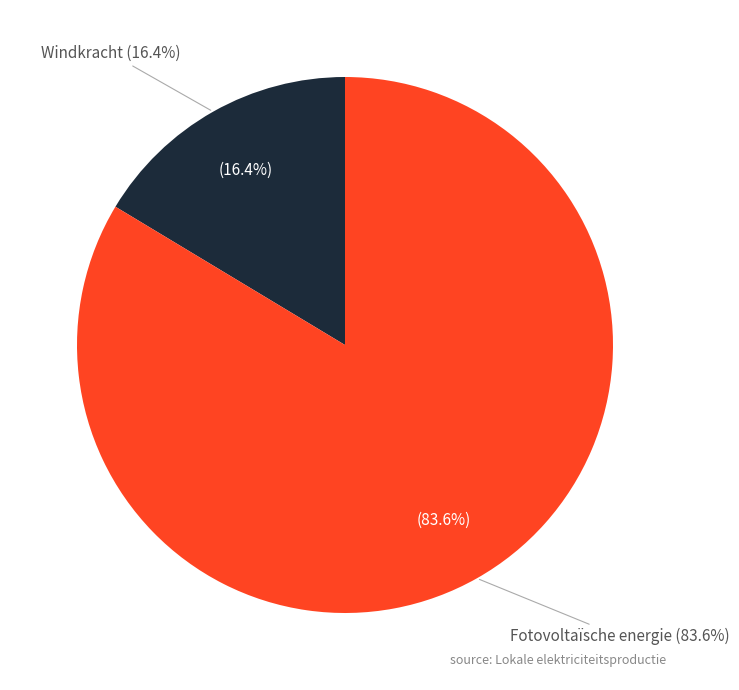

True or false: Fotovoltaïsche energie accounts for 84% of the total.

True